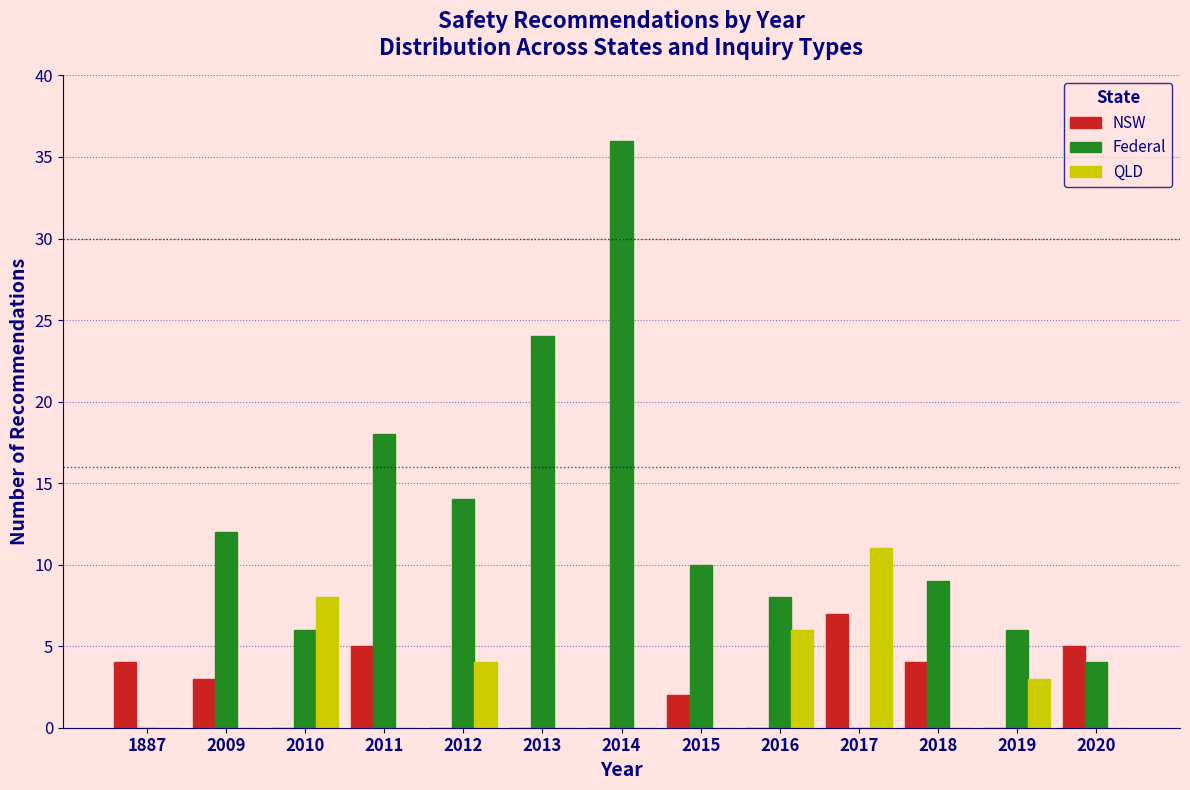

Which series changed the most between 1887 and 2017?

QLD